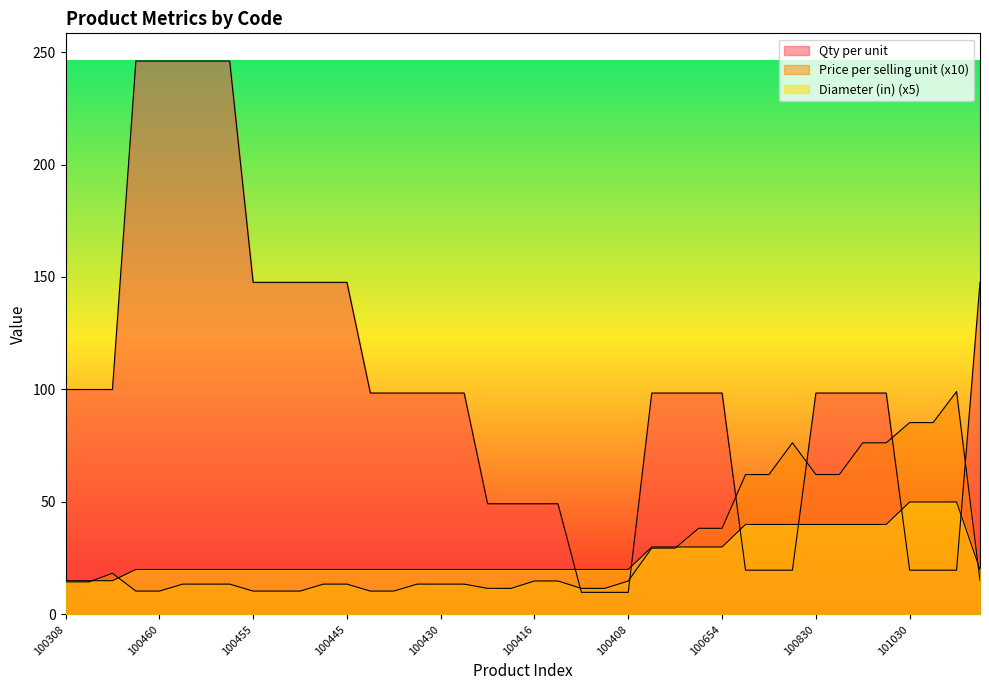

Which series changed the most between 100461 and 100656?

Qty per unit